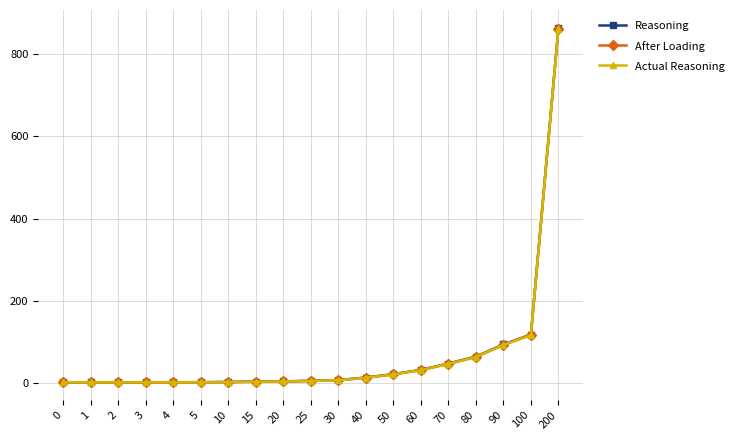

What are all the series names shown in the legend?

Reasoning, After Loading, Actual Reasoning